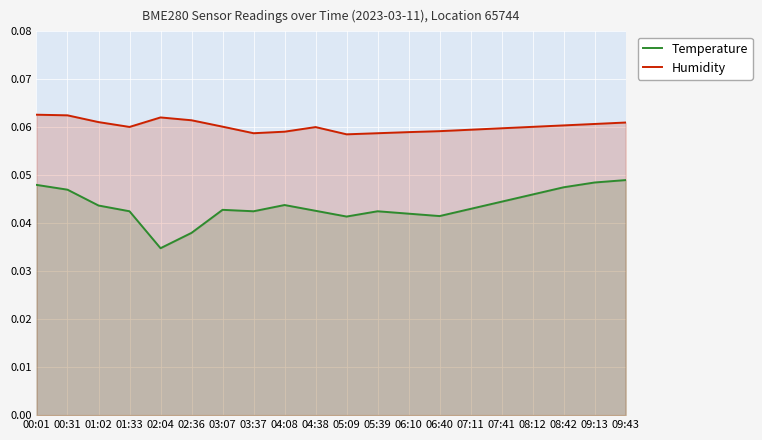

Reading left to right, list all the values displayed in this chart.

Temperature: 00:01=0.0	00:31=0.0	01:02=0.0	01:33=0.0	02:04=0.0	02:36=0.0	03:07=0.0	03:37=0.0	04:08=0.0	04:38=0.0	05:09=0.0	05:39=0.0	06:10=0.0	06:40=0.0	07:11=0.0	07:41=0.0	08:12=0.0	08:42=0.0	09:13=0.0	09:43=0.0
Humidity: 00:01=0.1	00:31=0.1	01:02=0.1	01:33=0.1	02:04=0.1	02:36=0.1	03:07=0.1	03:37=0.1	04:08=0.1	04:38=0.1	05:09=0.1	05:39=0.1	06:10=0.1	06:40=0.1	07:11=0.1	07:41=0.1	08:12=0.1	08:42=0.1	09:13=0.1	09:43=0.1